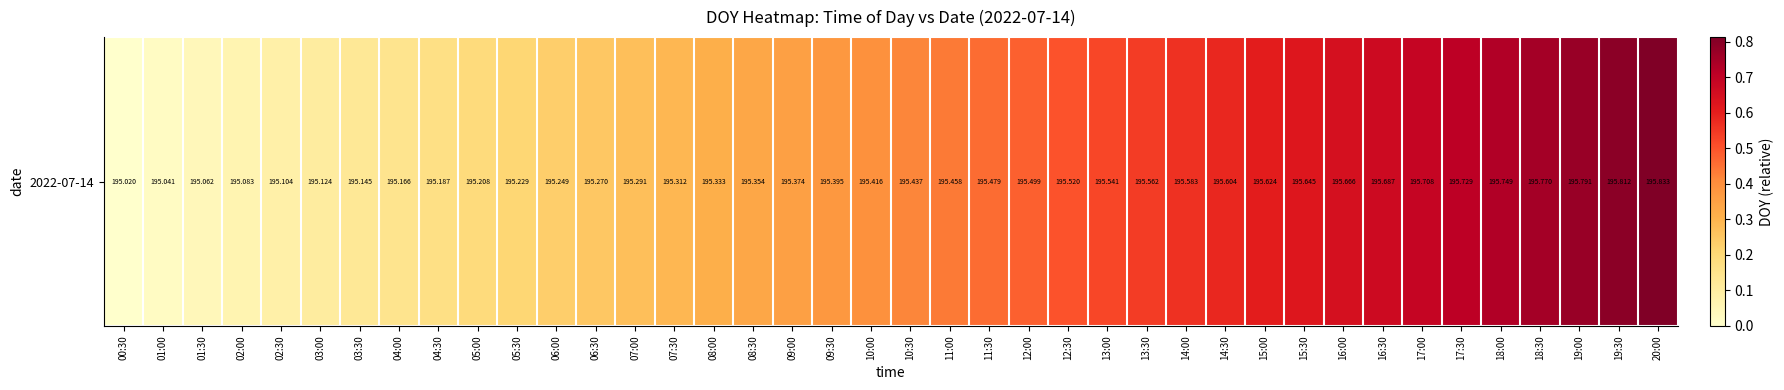

Count the number of categories in the chart.

40